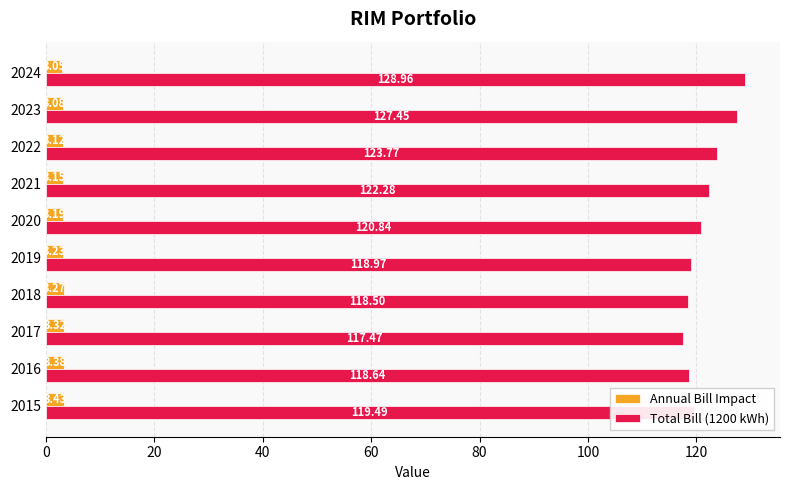

Which series changed the most between 2018 and 2024?

Total Bill (1200 kWh)